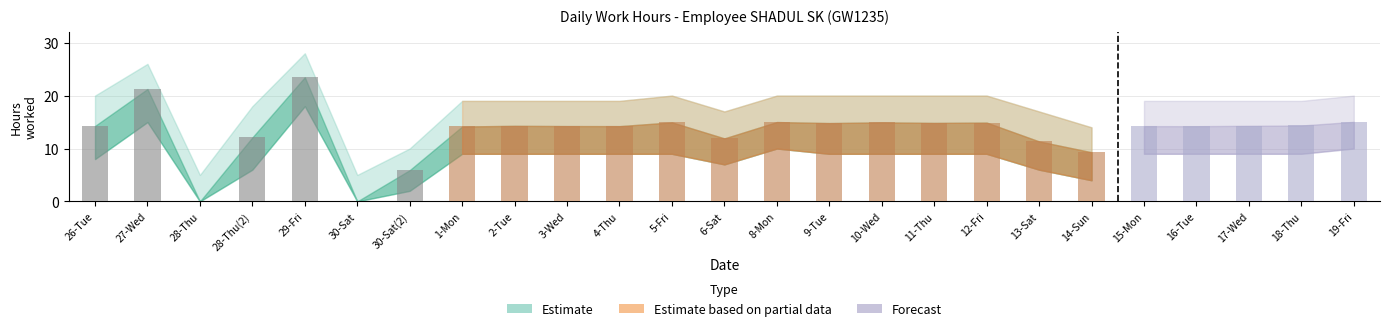

What is the ratio of the value at 27-Wed to the value at 4-Thu?

1.5